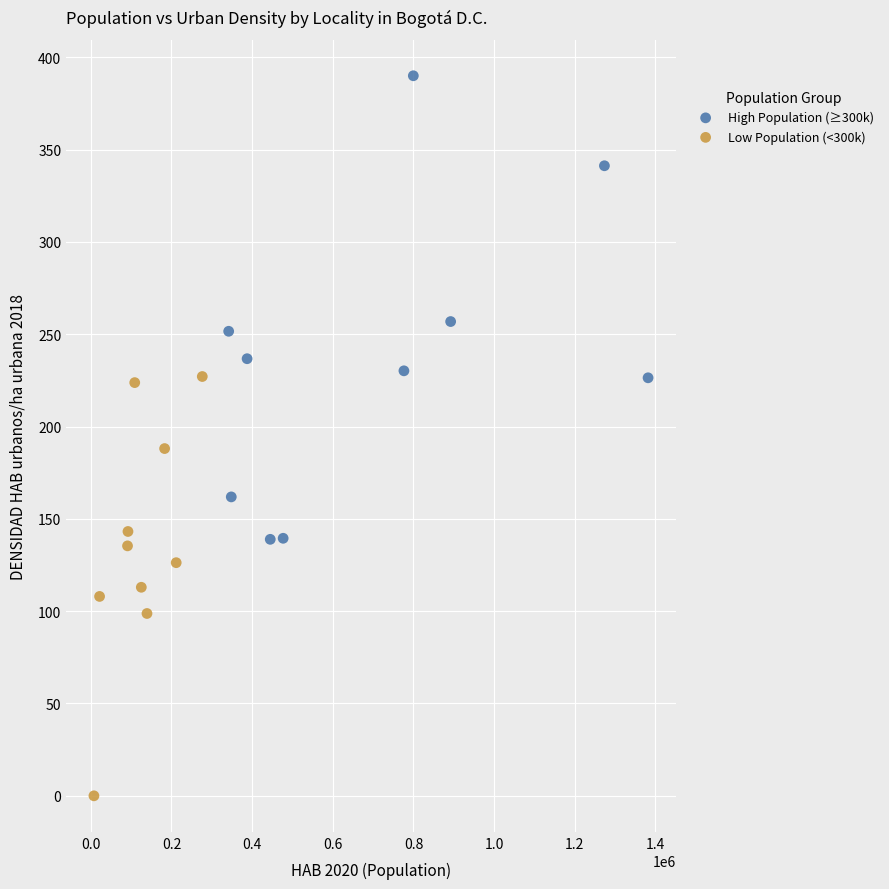

What are all the series names shown in the legend?

High Population (≥300k), Low Population (<300k)